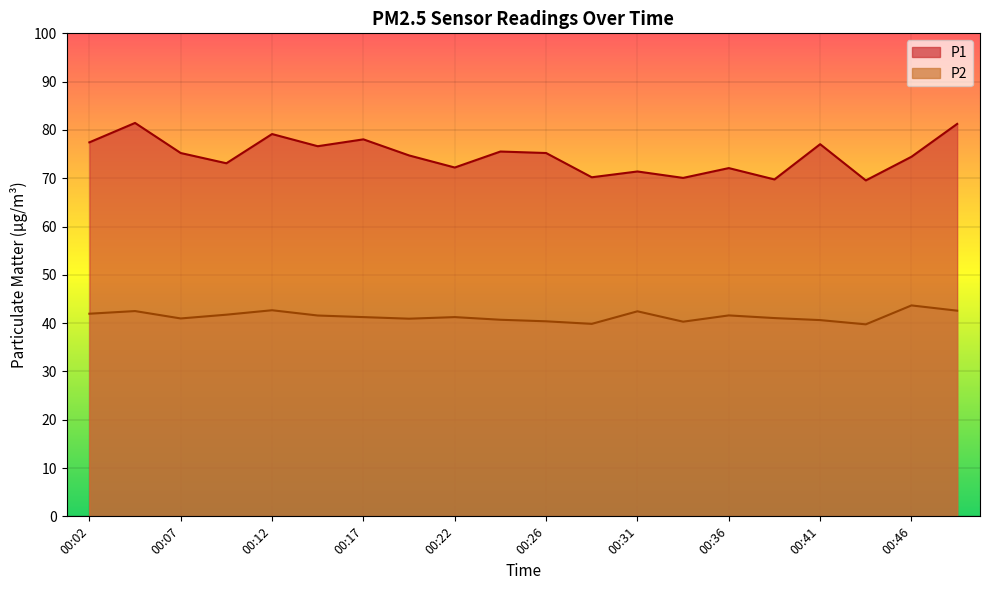

At which label does P2 first exceed 41?

00:02